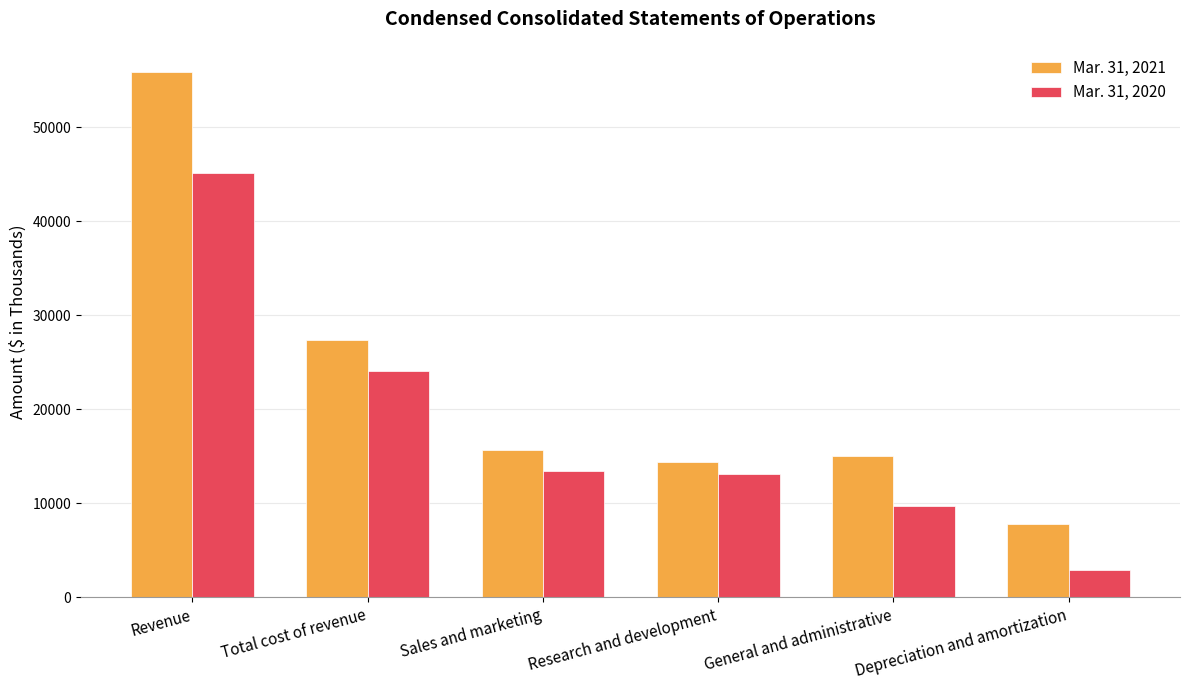

At Total cost of revenue, list the series in order from smallest to largest.

Mar. 31, 2020, Mar. 31, 2021